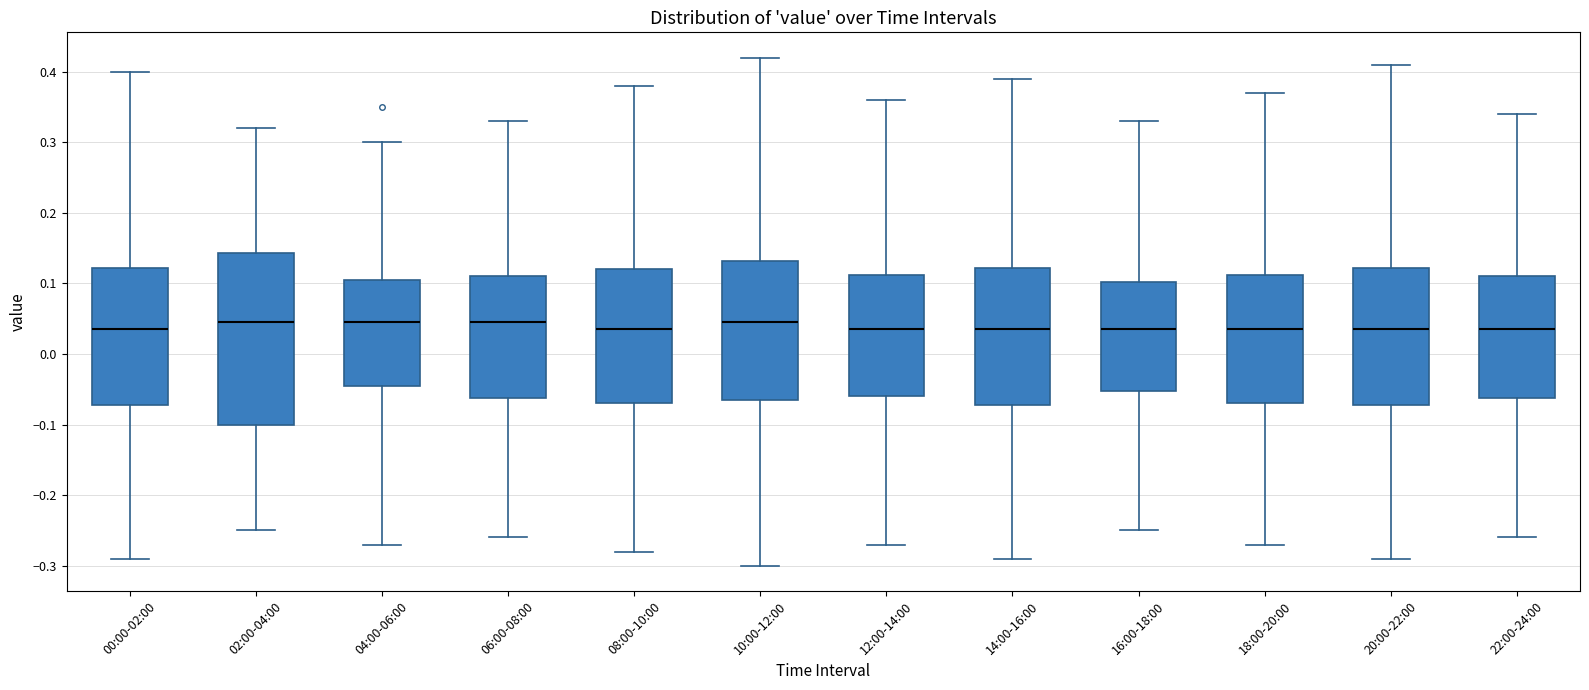

Reading left to right, transcribe this box plot: for each box, give where its median line is, the range the box spans, and where its two whiskers end, as read against the y-axis. The values are not printed on the chart, so give them approximately, as read against the axis.

00:00-02:00: median 0.04, box -0.07 to 0.12, whiskers -0.29 to 0.40
02:00-04:00: median 0.05, box -0.10 to 0.14, whiskers -0.25 to 0.32
04:00-06:00: median 0.05, box -0.04 to 0.11, whiskers -0.27 to 0.30
06:00-08:00: median 0.05, box -0.06 to 0.11, whiskers -0.26 to 0.33
08:00-10:00: median 0.04, box -0.07 to 0.12, whiskers -0.28 to 0.38
10:00-12:00: median 0.05, box -0.06 to 0.13, whiskers -0.30 to 0.42
12:00-14:00: median 0.04, box -0.06 to 0.11, whiskers -0.27 to 0.36
14:00-16:00: median 0.04, box -0.07 to 0.12, whiskers -0.29 to 0.39
16:00-18:00: median 0.04, box -0.05 to 0.10, whiskers -0.25 to 0.33
18:00-20:00: median 0.04, box -0.07 to 0.11, whiskers -0.27 to 0.37
20:00-22:00: median 0.04, box -0.07 to 0.12, whiskers -0.29 to 0.41
22:00-24:00: median 0.04, box -0.06 to 0.11, whiskers -0.26 to 0.34